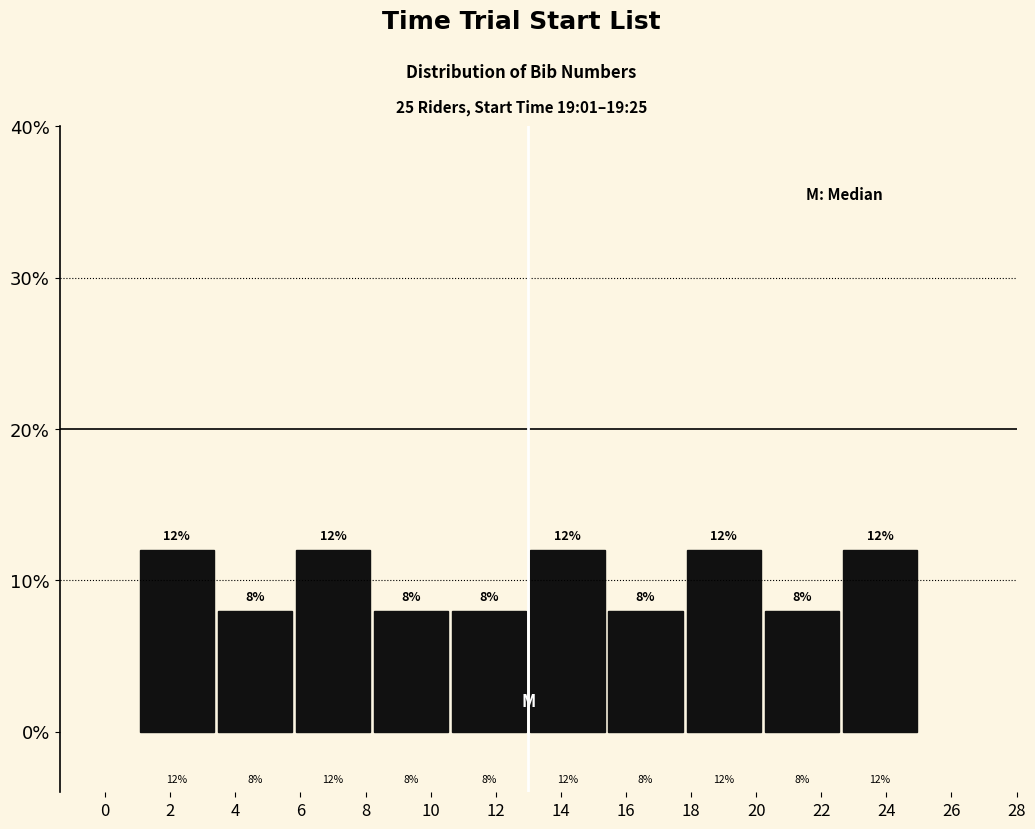

Reading left to right, list every bar in this chart as the range it spans on the x-axis followed by its height.

1.0 to 3.4: 12
3.4 to 5.8: 8
5.8 to 8.2: 12
8.2 to 10.6: 8
10.6 to 13.0: 8
13.0 to 15.4: 12
15.4 to 17.8: 8
17.8 to 20.2: 12
20.2 to 22.6: 8
22.6 to 25.0: 12